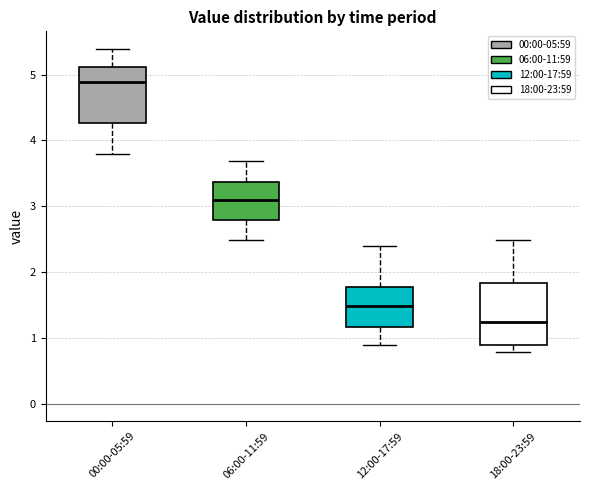

Reading left to right, transcribe this box plot: for each box, give where its median line is, the range the box spans, and where its two whiskers end, as read against the y-axis. The values are not printed on the chart, so give them approximately, as read against the axis.

00:00-05:59: median 4.9, box 4.3 to 5.1, whiskers 3.8 to 5.4
06:00-11:59: median 3.1, box 2.8 to 3.4, whiskers 2.5 to 3.7
12:00-17:59: median 1.5, box 1.2 to 1.8, whiskers 0.9 to 2.4
18:00-23:59: median 1.2, box 0.9 to 1.8, whiskers 0.8 to 2.5